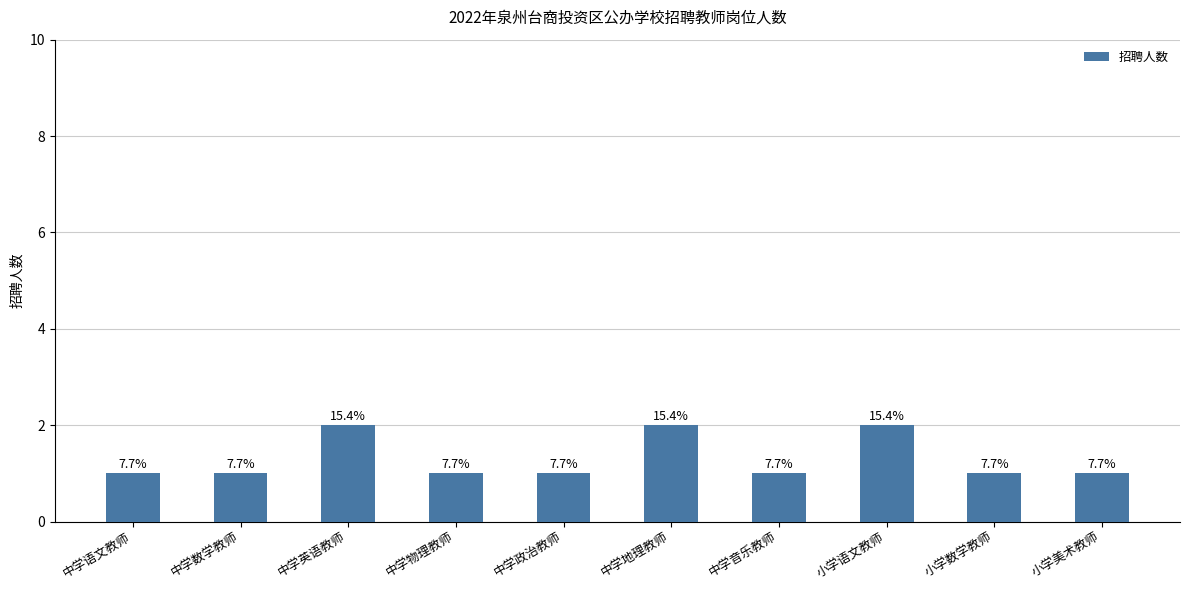

What is the sum of all values?

13